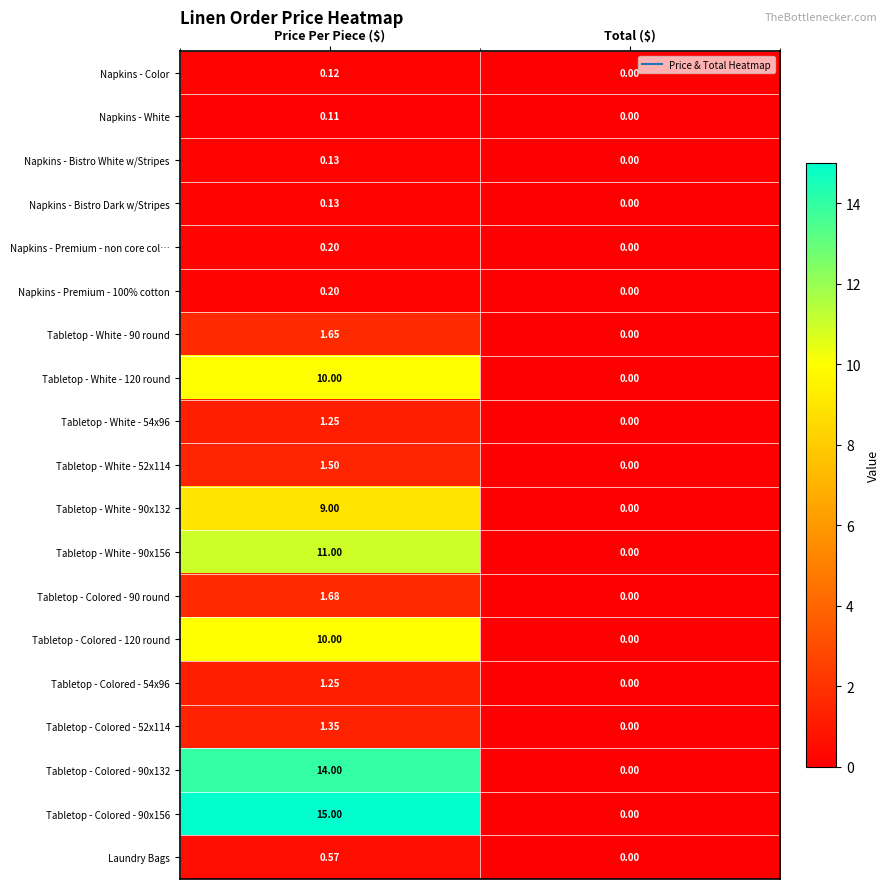

At which label does Tabletop - White - 52x114 first exceed 1?

Price Per Piece ($)